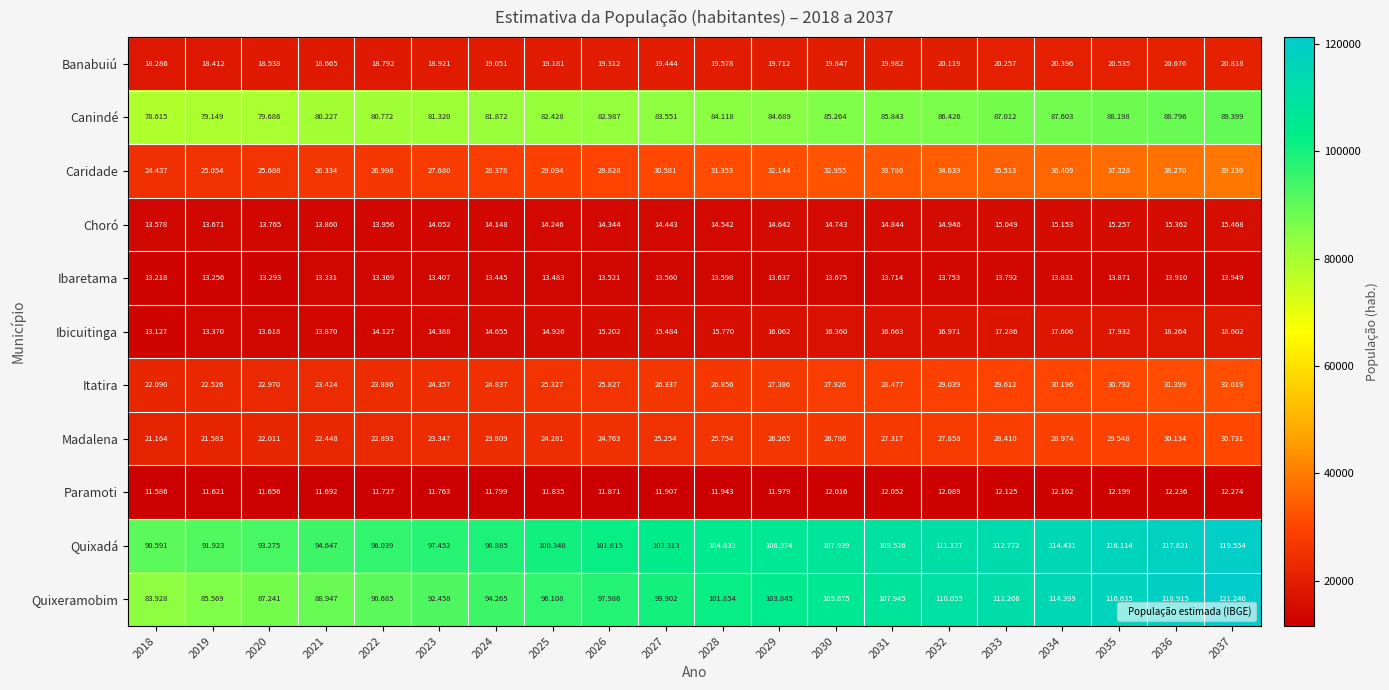

Count the number of data series in this chart.

11